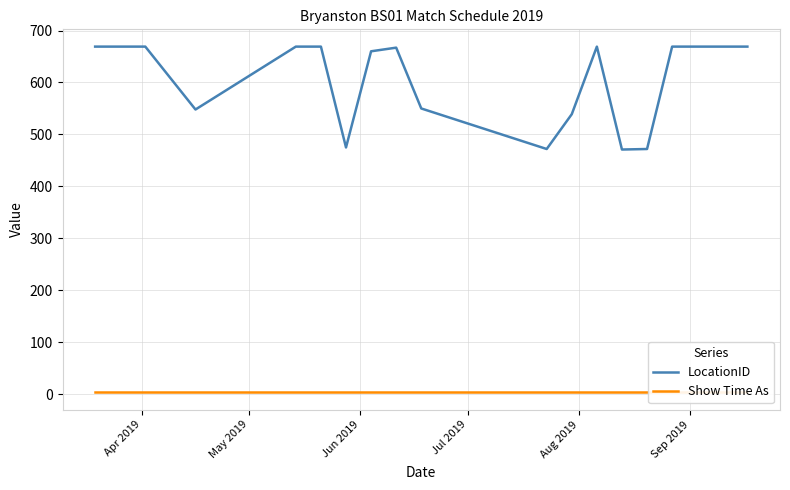

Reading right to left, list all the values displayed in this chart.

LocationID: 669	669	669	472	471	669	539	472	550	667	660	475	669	669	548	669	669	669
Show Time As: 4	4	4	4	4	4	4	4	4	4	4	4	4	4	4	4	4	4